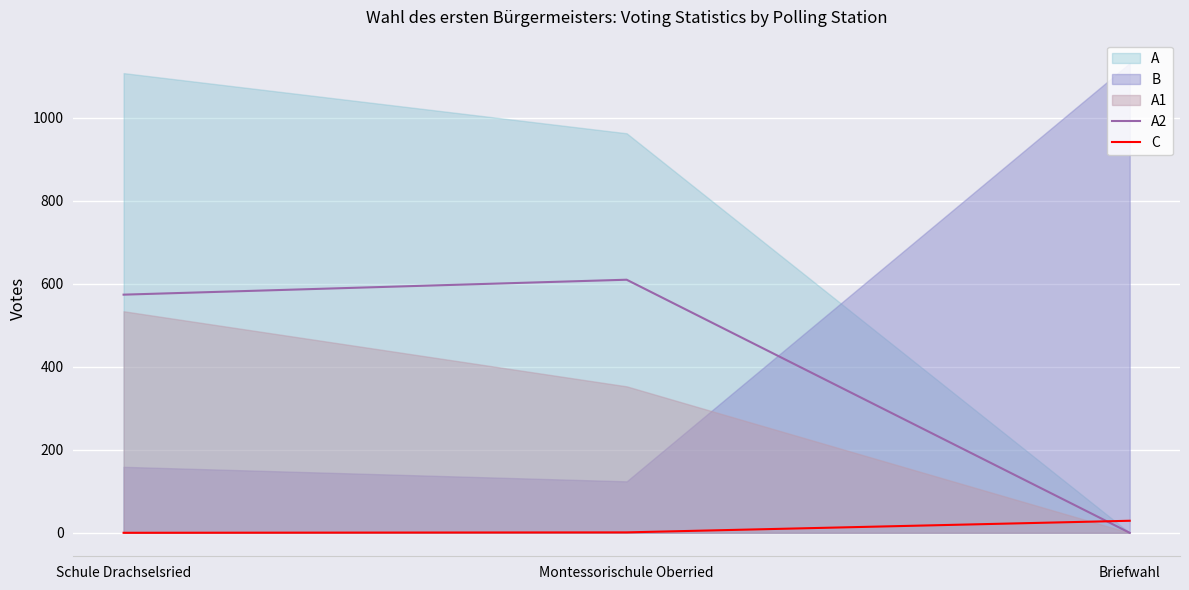

How many lines are shown in the chart?

2